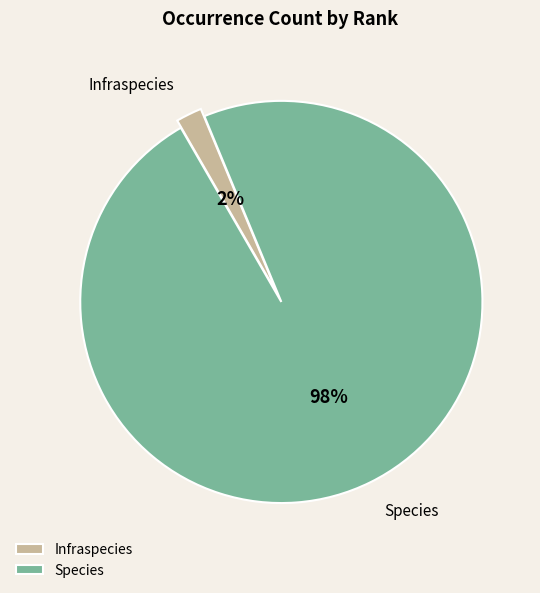

How many slices are in this pie chart?

2